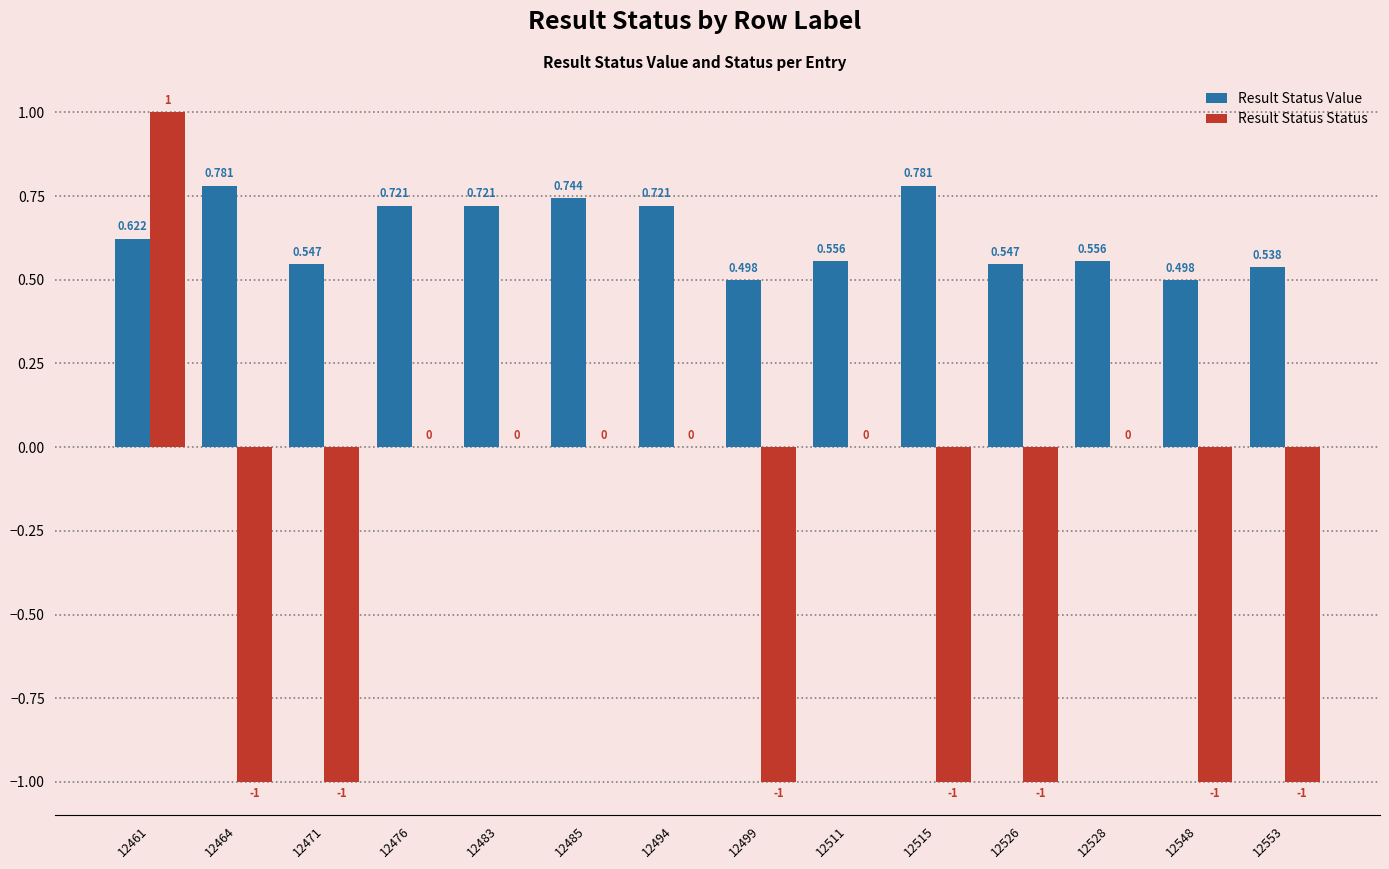

Where does the Result Status Status series first go above 0?

12461